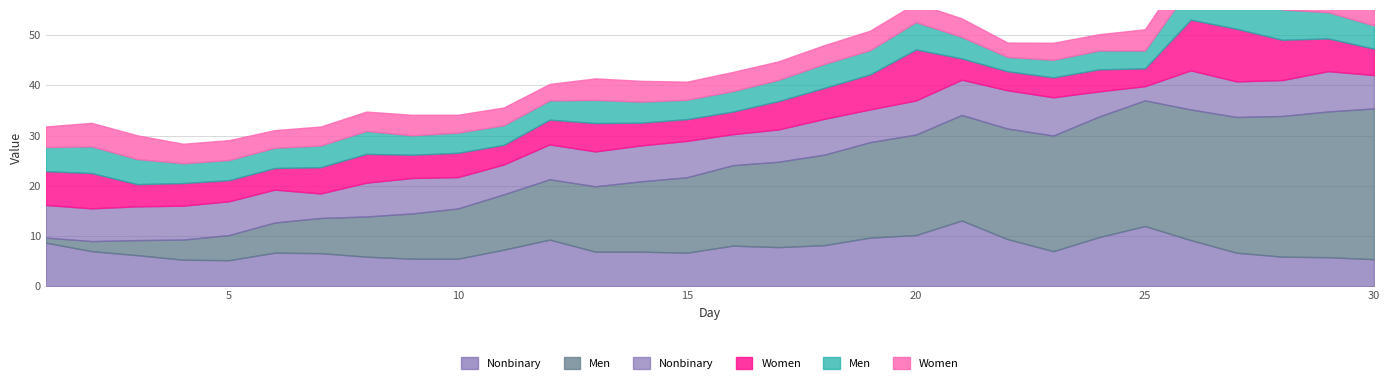

At how many categories does at least one series exceed 88?

5